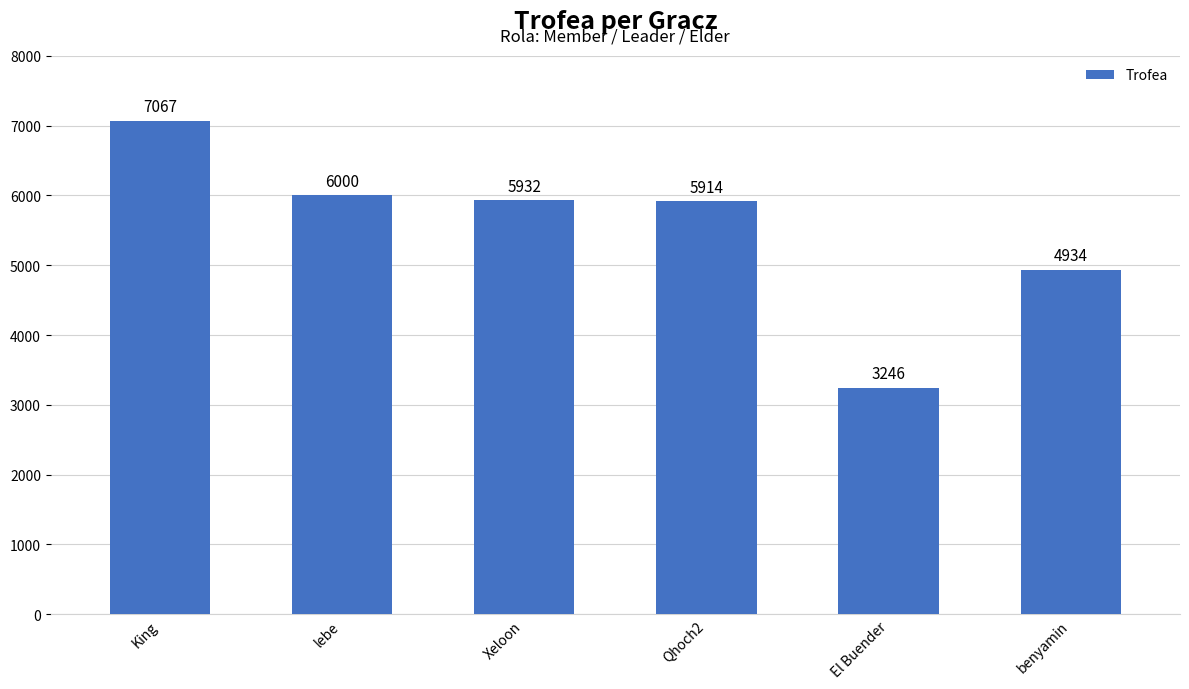

List the labels in order of value, largest first.

King, lebe, Xeloon, Qhoch2, benyamin, El Buender